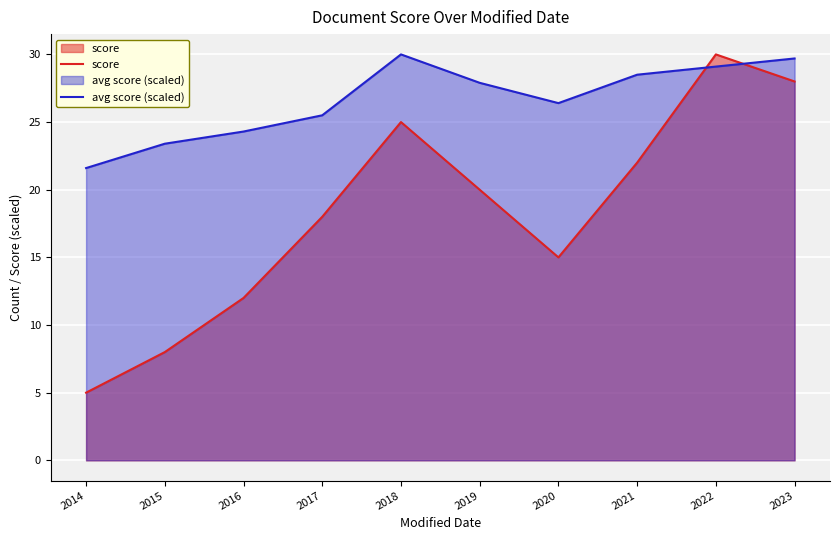

Between 2019 and 2021, which is larger?

2021